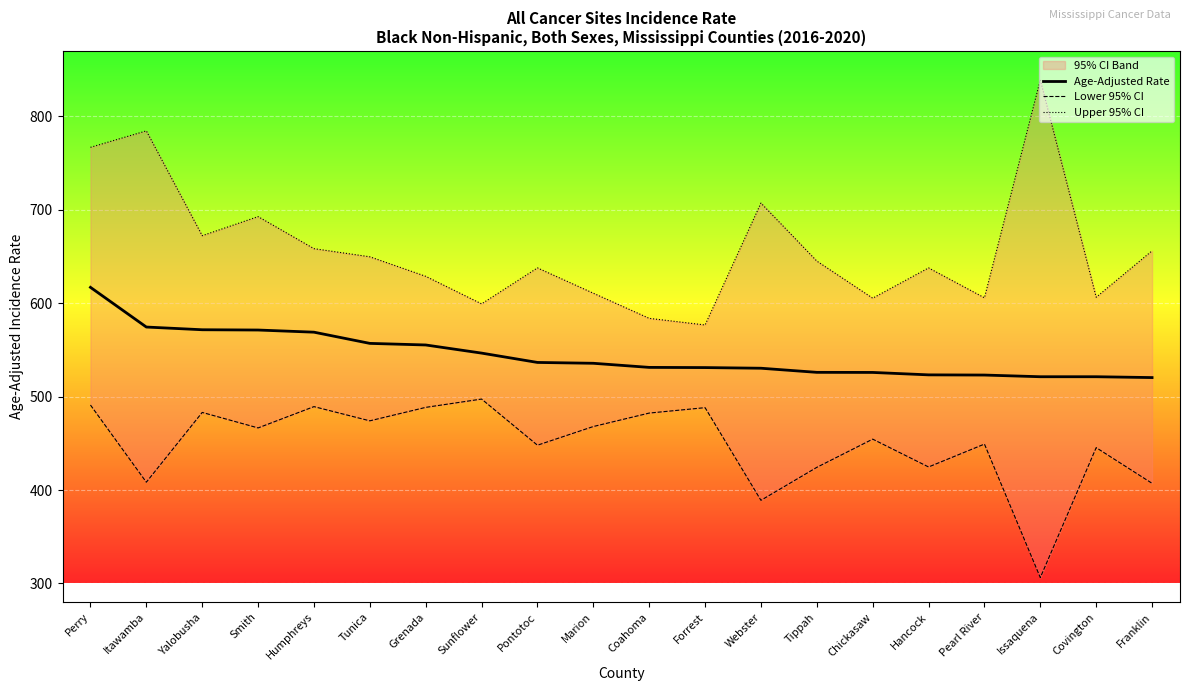

Which category has the highest value across all series?

Issaquena